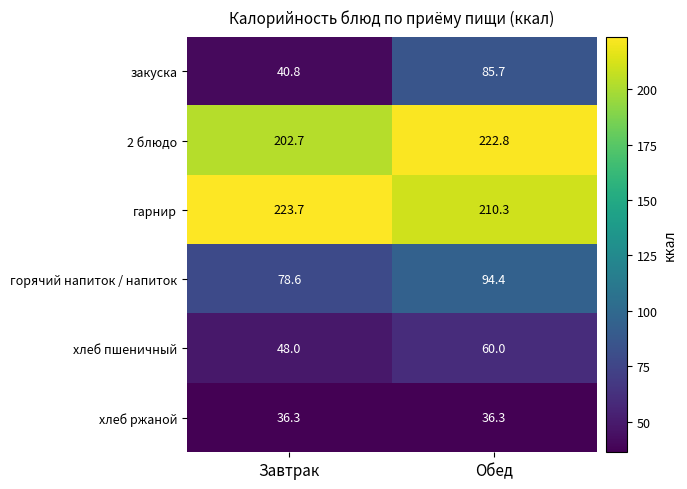

True or false: гарнир has a value of 345.5 at Завтрак.

False